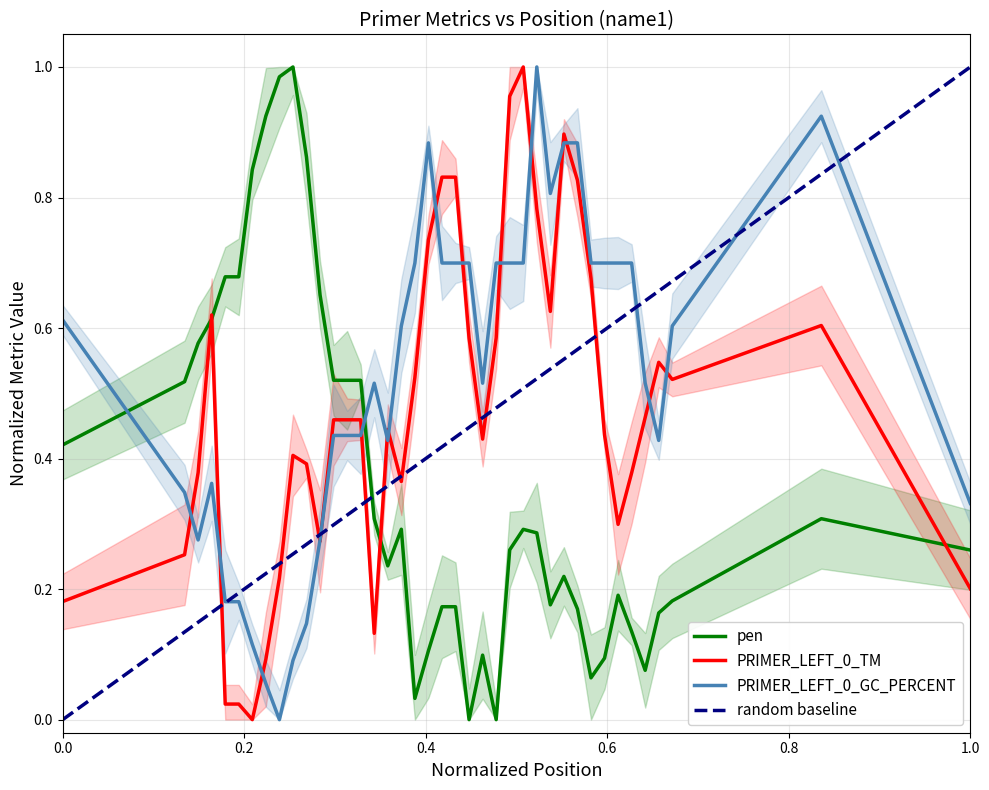

How many intersections are there between PRIMER_LEFT_0_GC_PERCENT and pen?

2